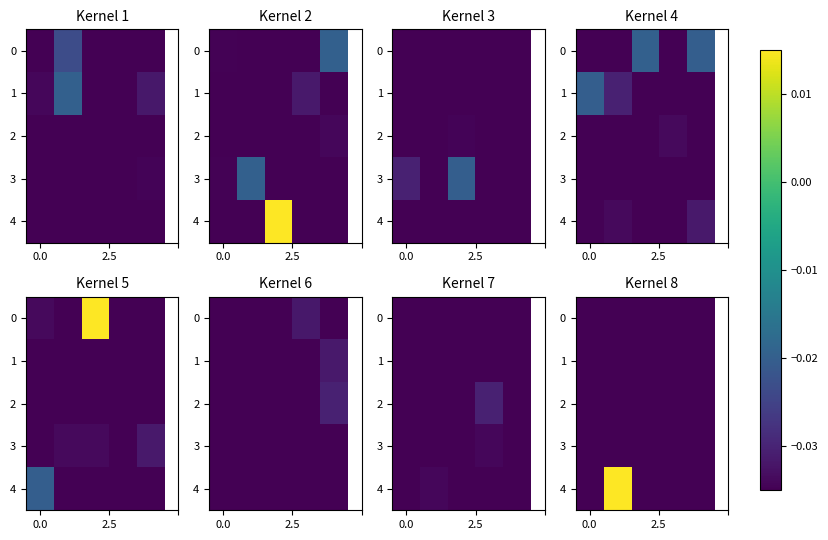

What is the total value across all series at 0.0?

-0.2